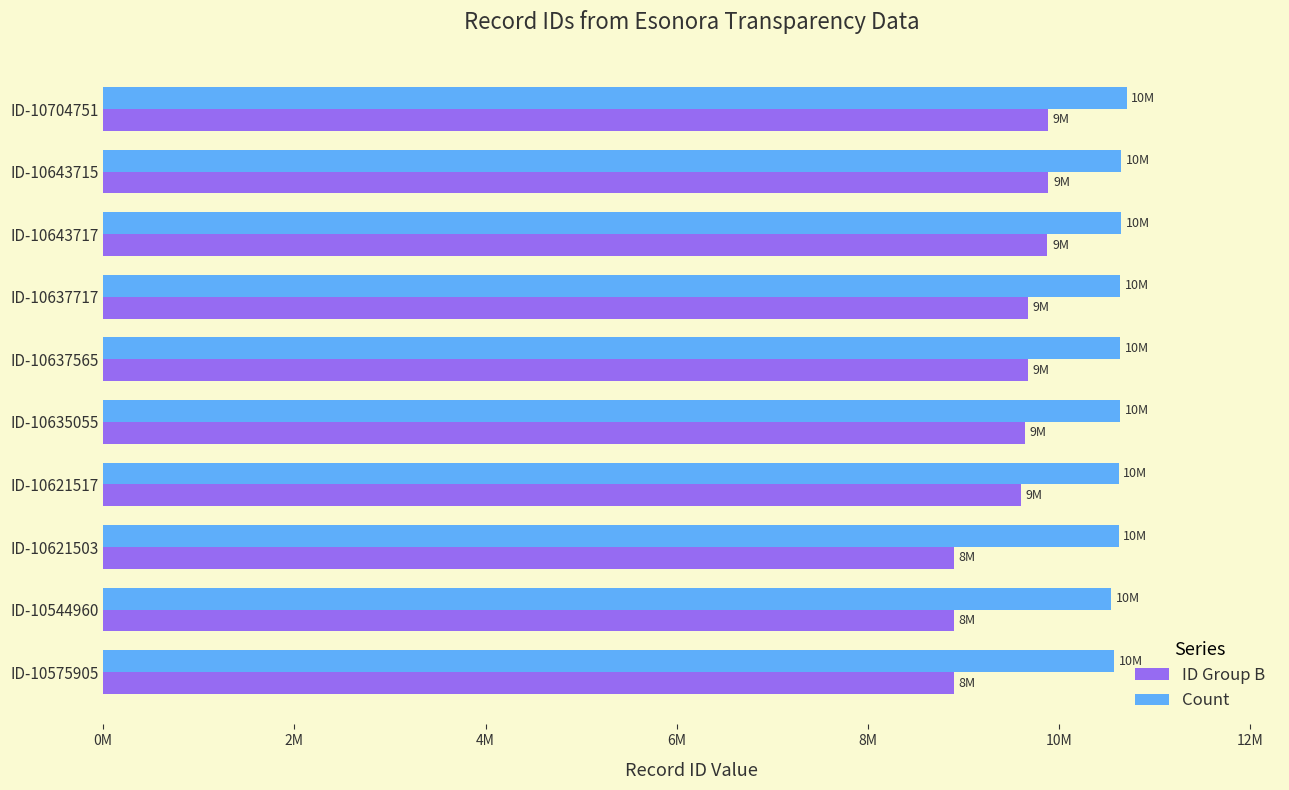

List the series in order of their peak value, lowest first.

ID Group B, Count